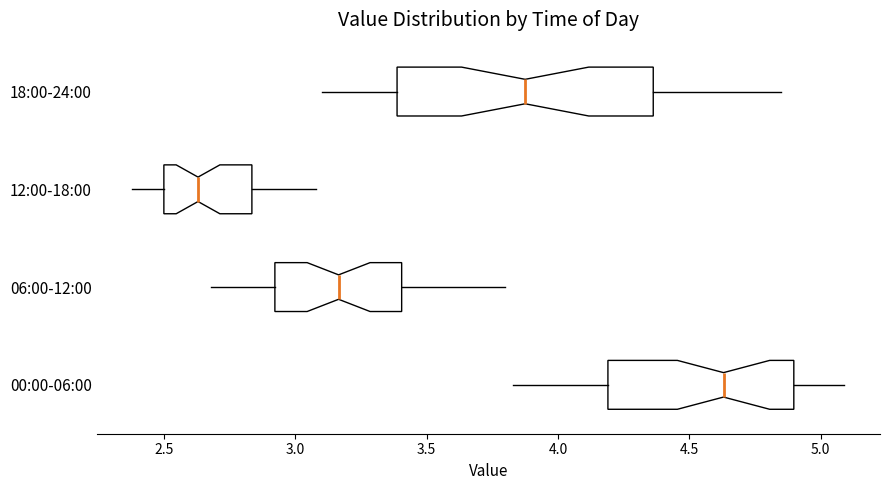

Where does the median line of the box for 12:00-18:00 sit on the x-axis? The values are not printed on the chart, so give them approximately, as read against the axis.

2.65